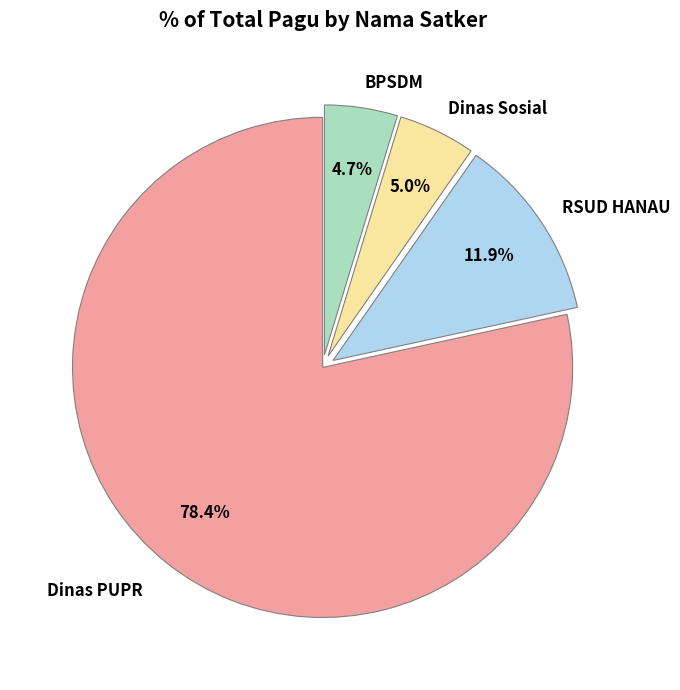

Is there a majority slice in this chart?

Yes